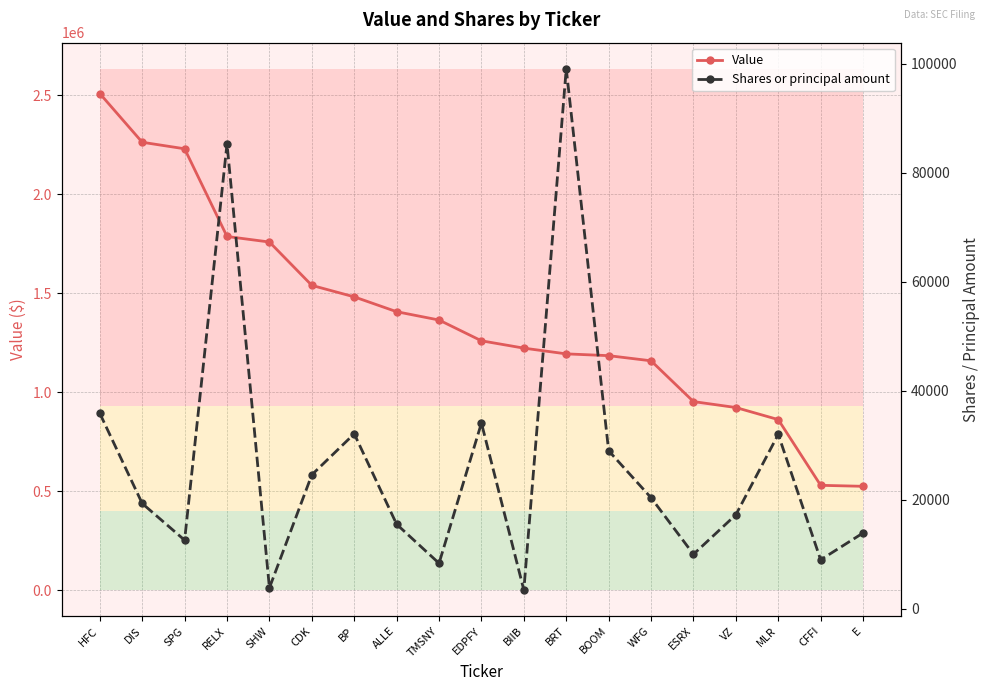

What are all the series names shown in the legend?

Value, Shares or principal amount